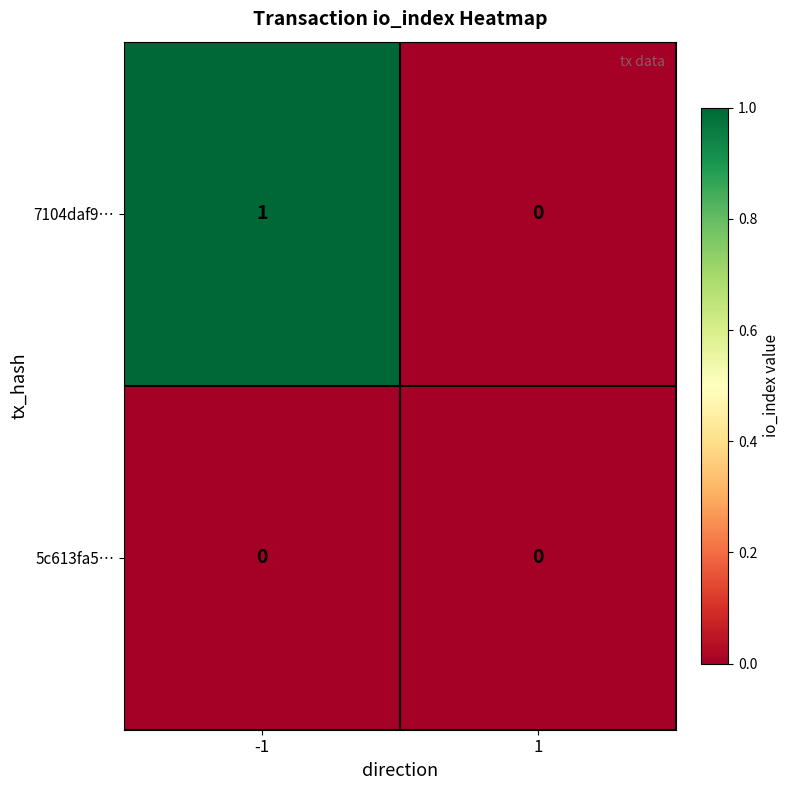

The value of 5c613fa5… at 1 is 0. True or false?

True